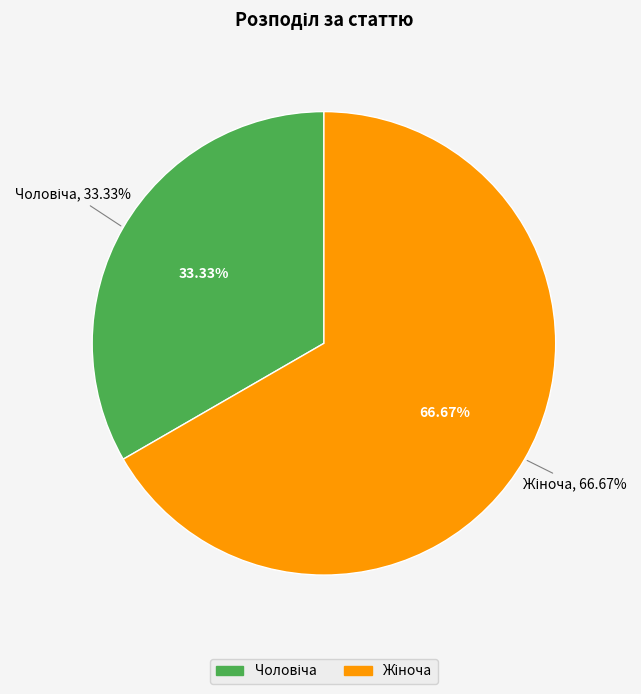

What percentage is the Чоловіча slice, to the nearest percent?

33%